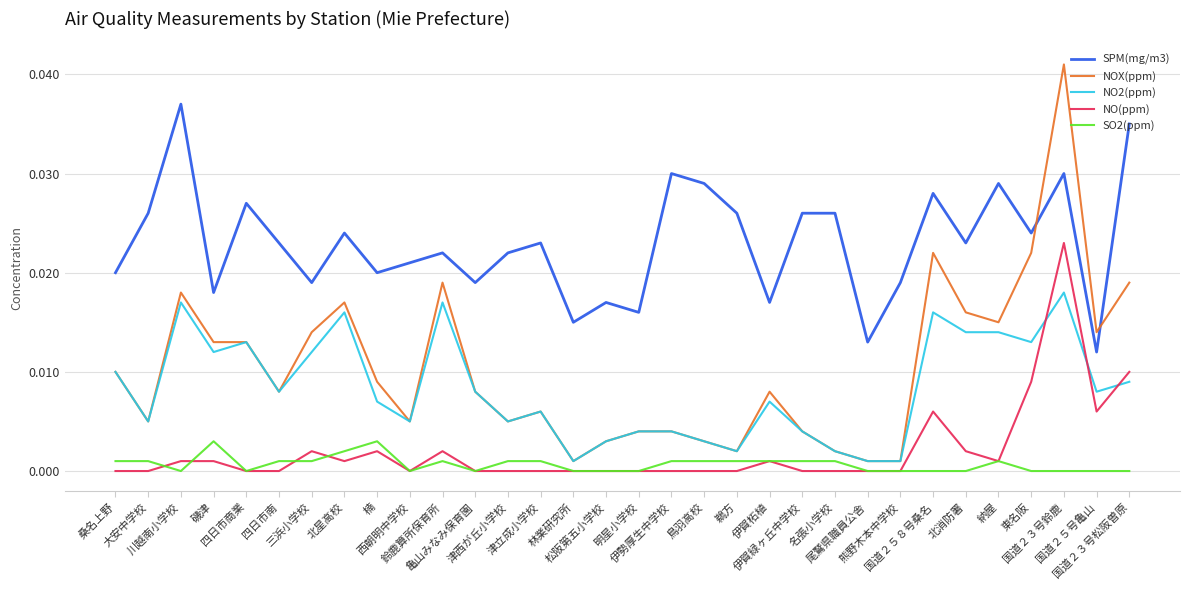

Which series ends up on top after the final intersection of NO2(ppm) and NO(ppm)?

NO(ppm)